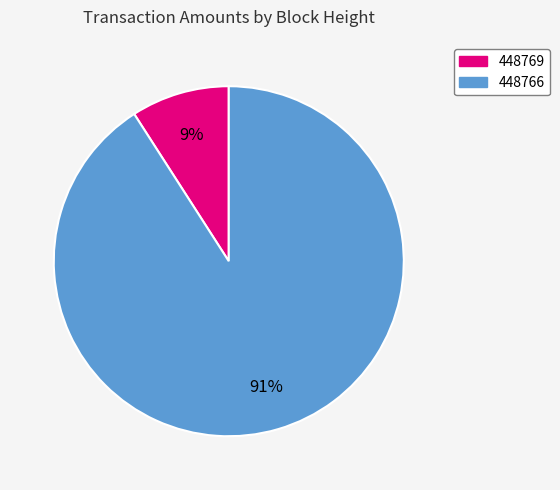

To the nearest percent, what is the combined percentage of 448766 and 448769?

100%